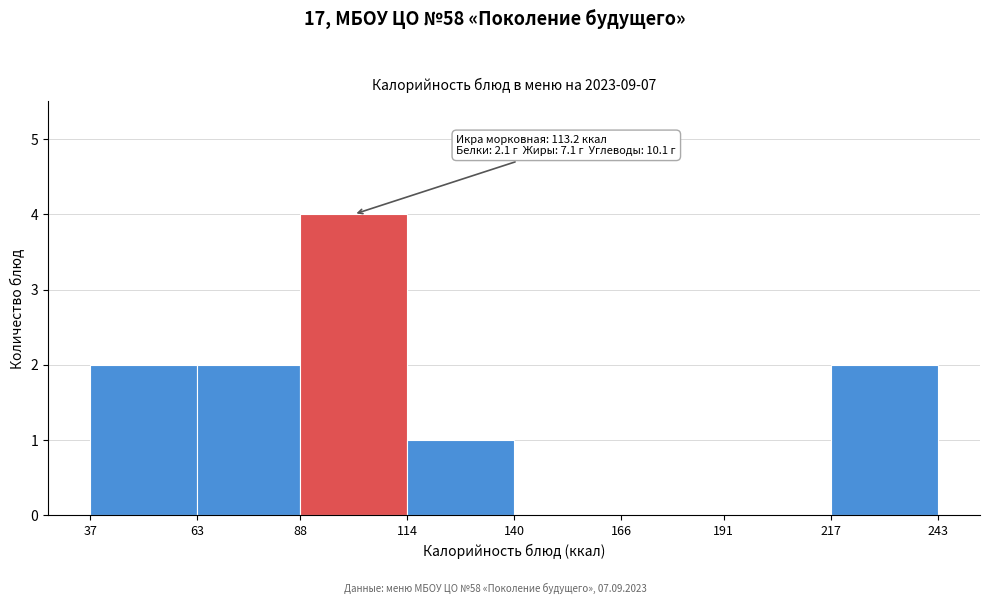

Which range on the x-axis has the tallest bar?

88 to 114